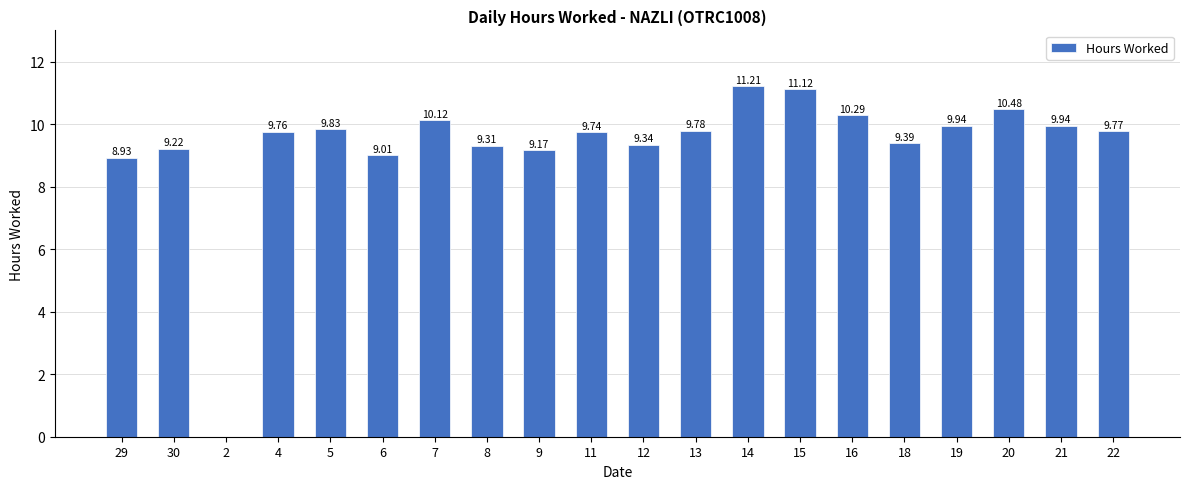

Which has a higher value, 9 or 8?

8